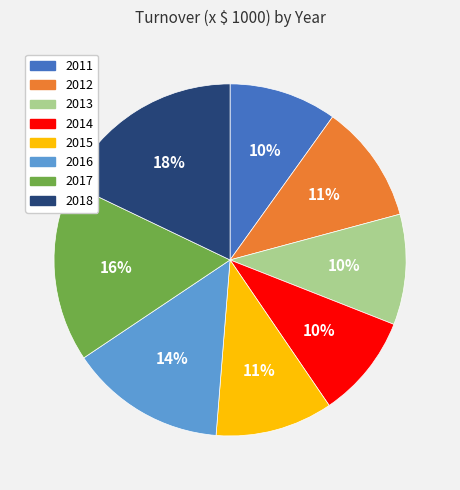

Which slice is the largest?

2018